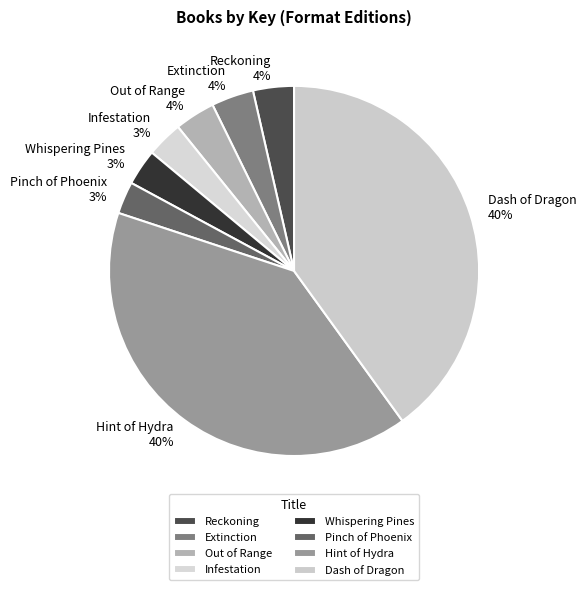

Is the sum of Whispering Pines and Dash of Dragon greater than half?

No